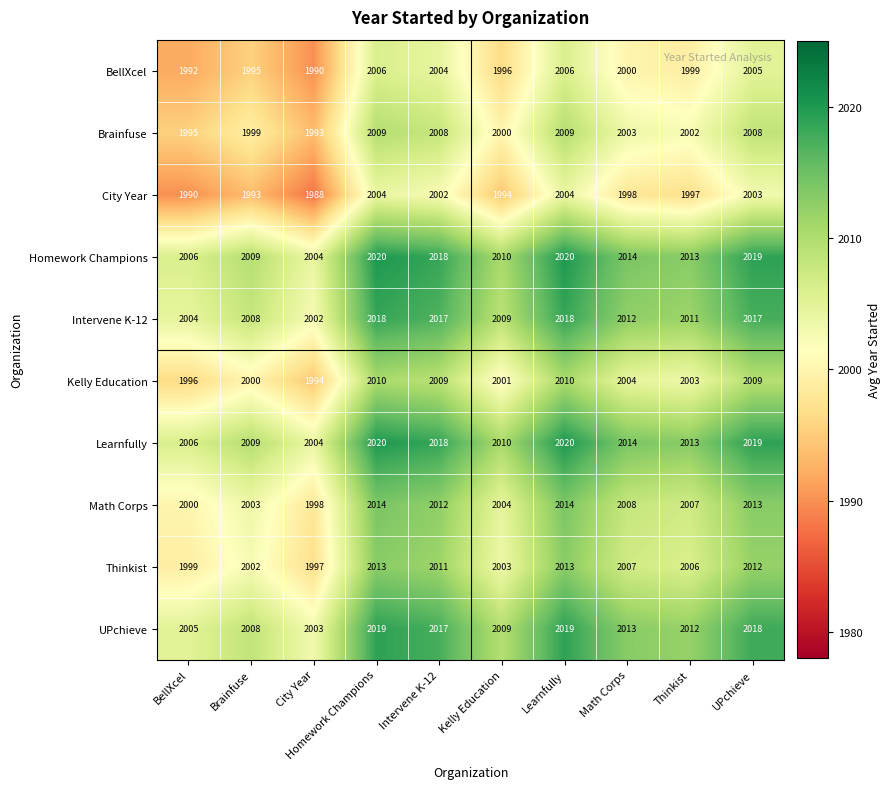

Is it true that UPchieve equals 1349 at Kelly Education?

False